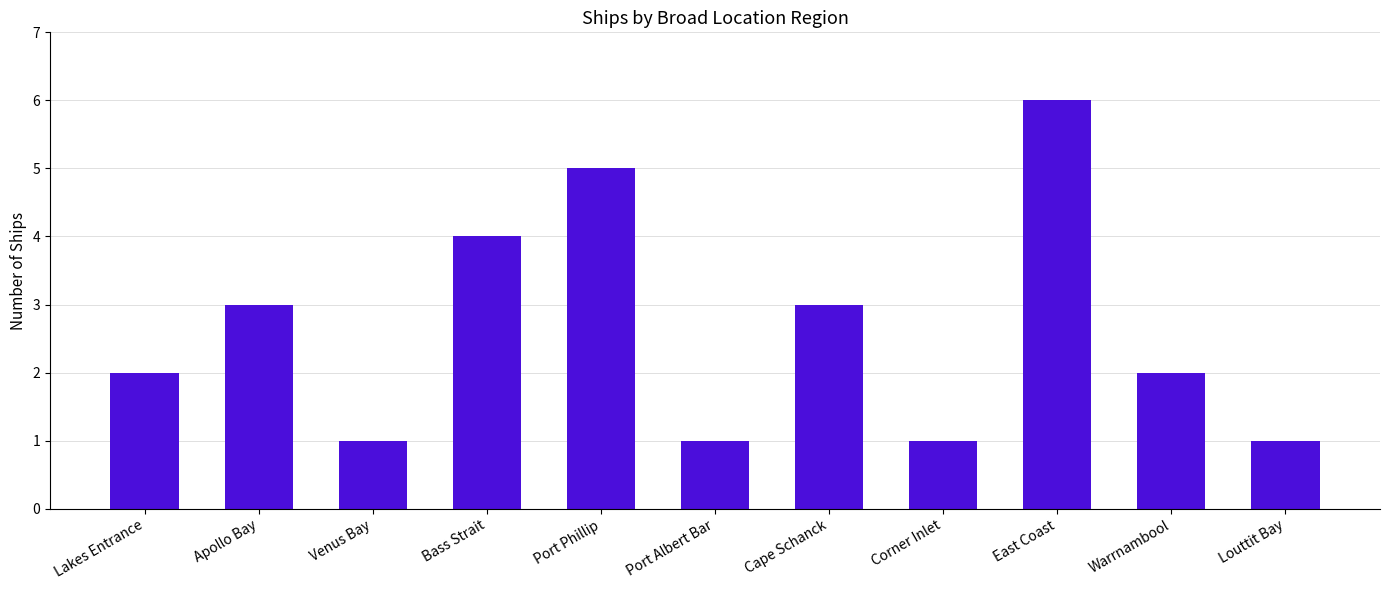

What is the value of the 2nd bar from the left?

3